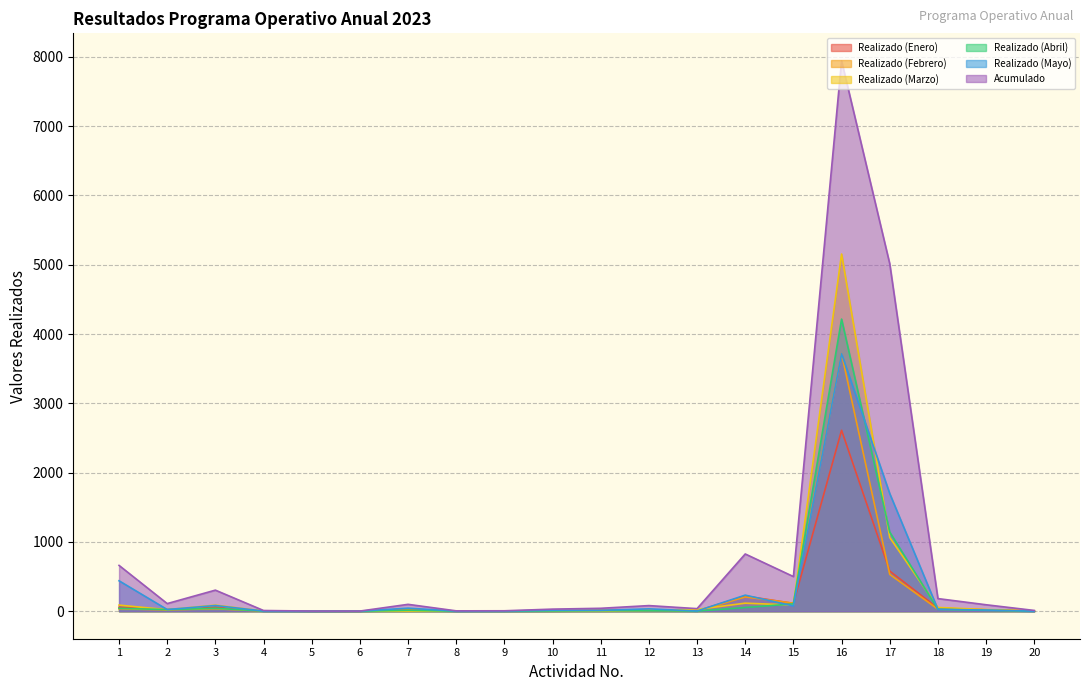

What is the difference between the maximum and minimum values in the Realizado (Enero) series?

2610